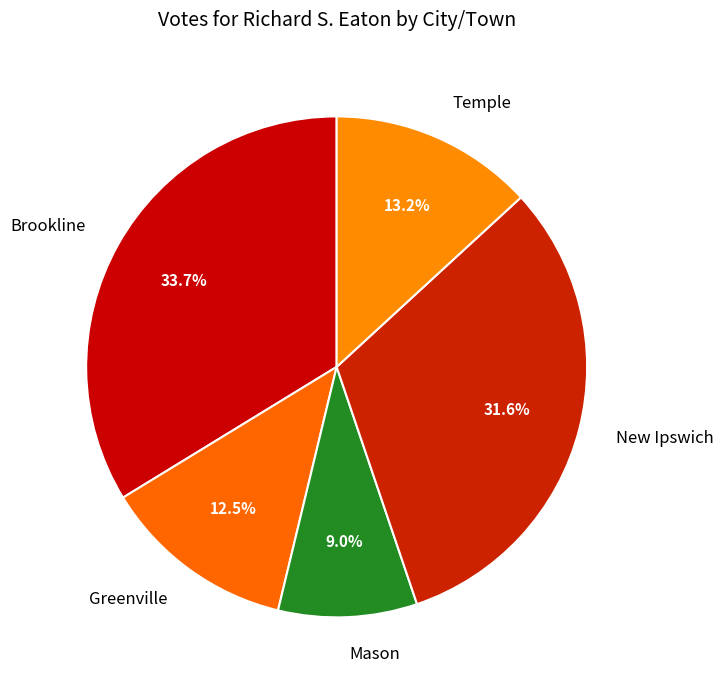

To the nearest percent, what is the combined percentage of Temple and Greenville?

26%